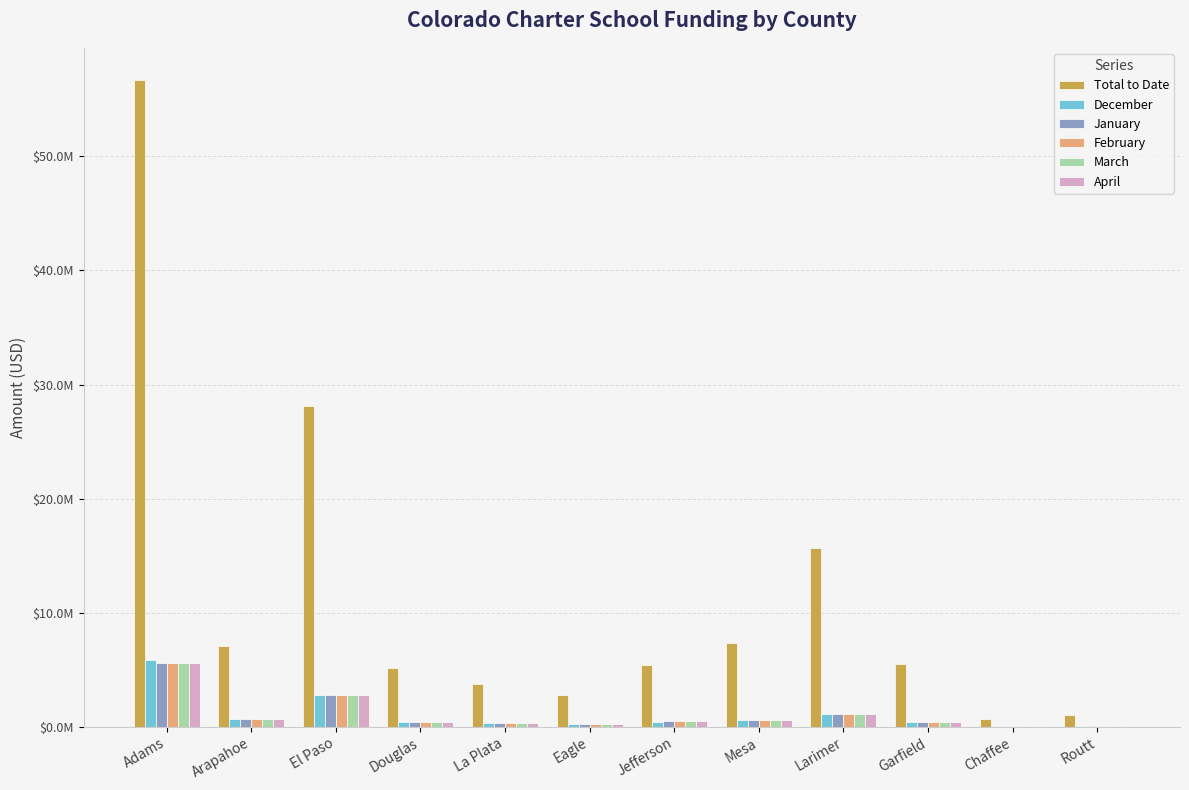

Which category has the lowest value in the December series?

Chaffee